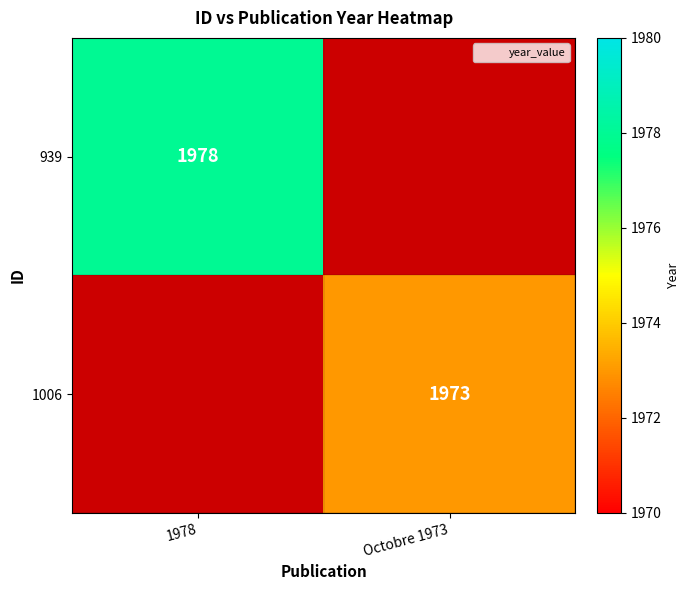

The 1006 series shows 1973 at Octobre 1973. True or false?

True